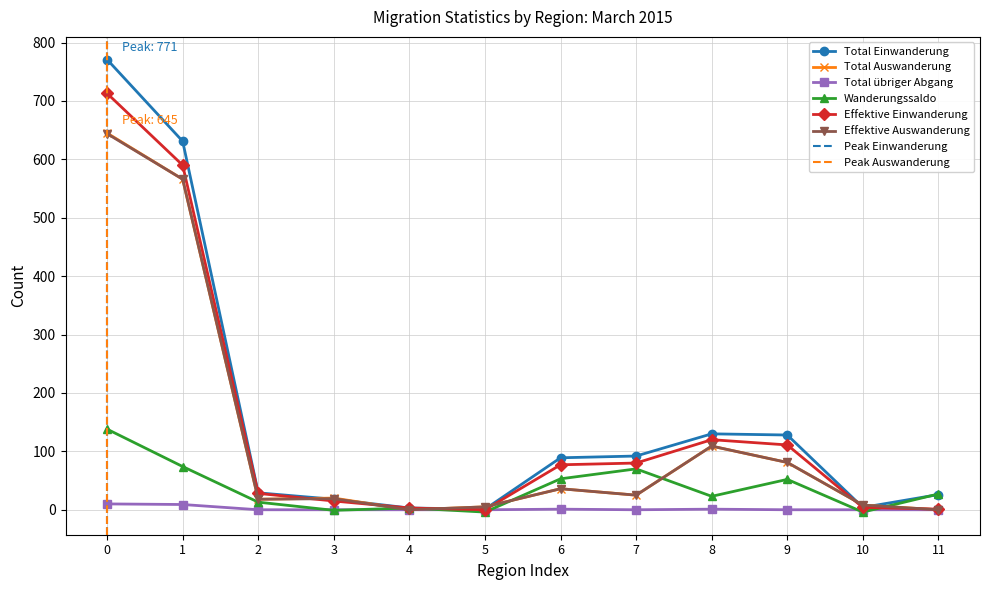

True or false: Effektive Einwanderung has more than 2 points higher than both neighbors.

False